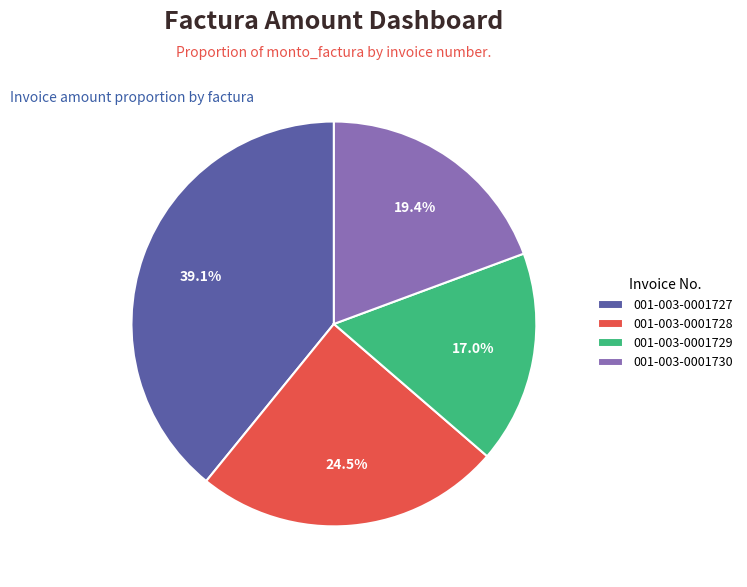

Rank the categories by value from lowest to highest.

001-003-0001729, 001-003-0001730, 001-003-0001728, 001-003-0001727